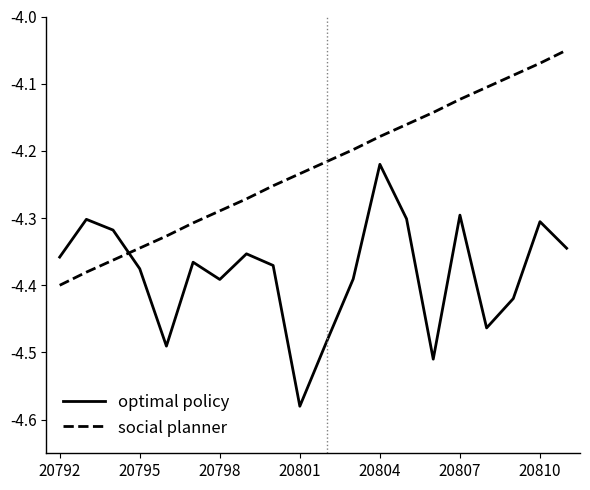

List the series in order of their peak value, lowest first.

optimal policy, social planner